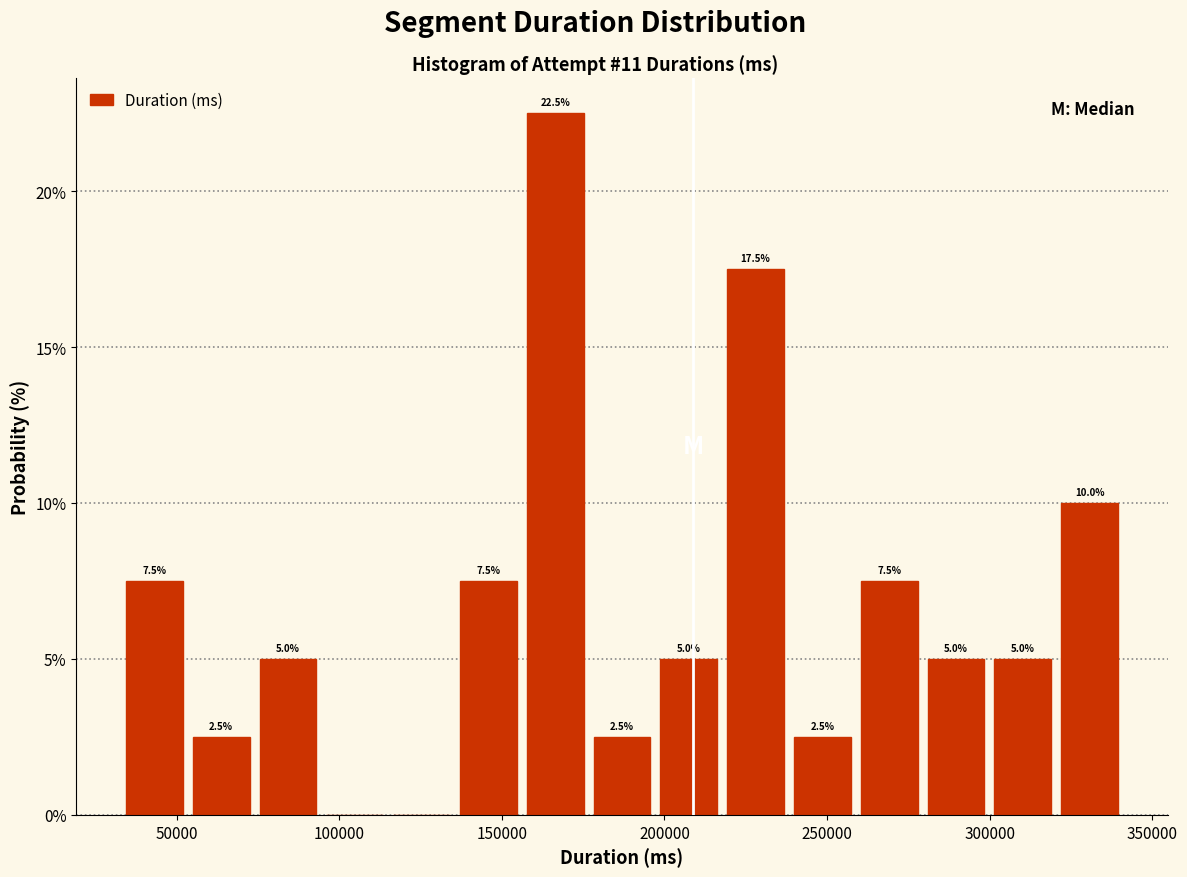

Over which range of the x-axis is the bar tallest?

155000 to 175000